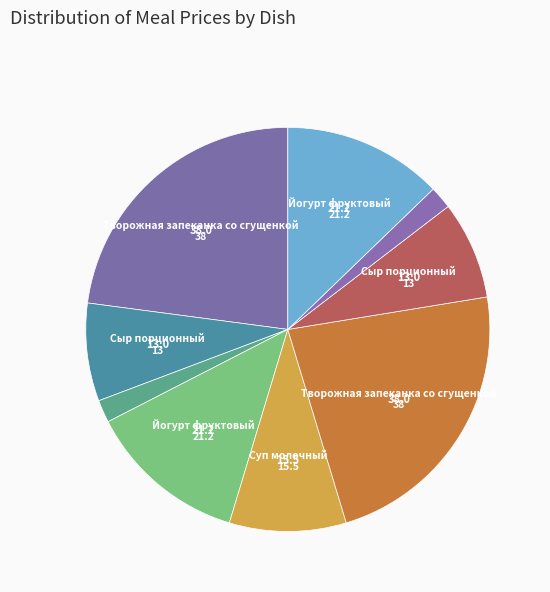

To the nearest percent, what is the average slice percentage?

11%